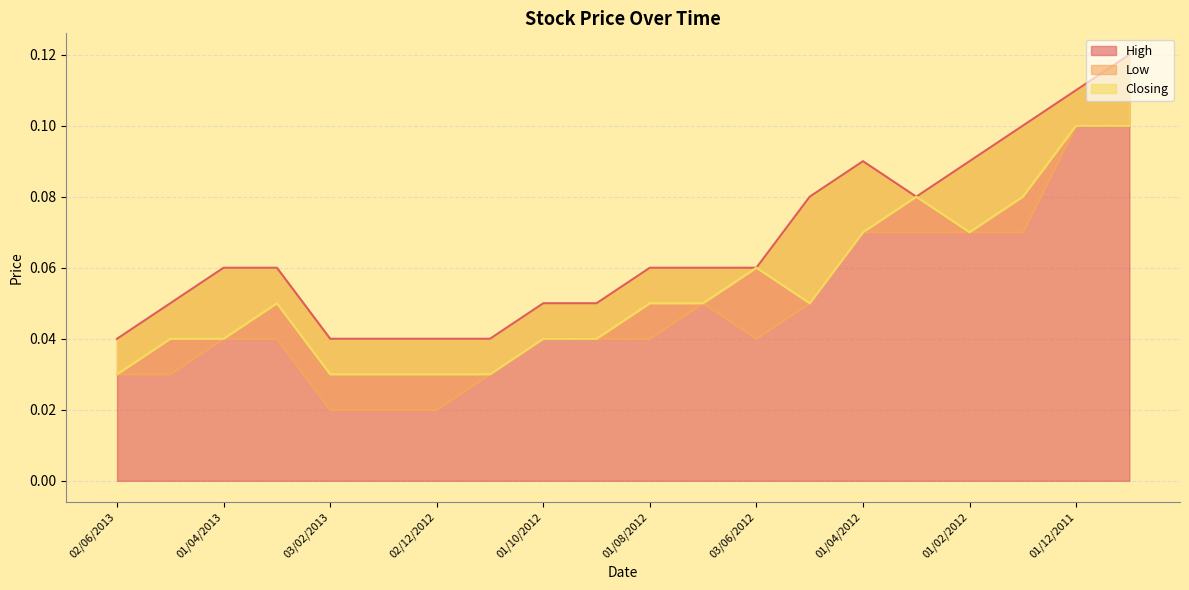

How many interior local valleys does the High series have?

1